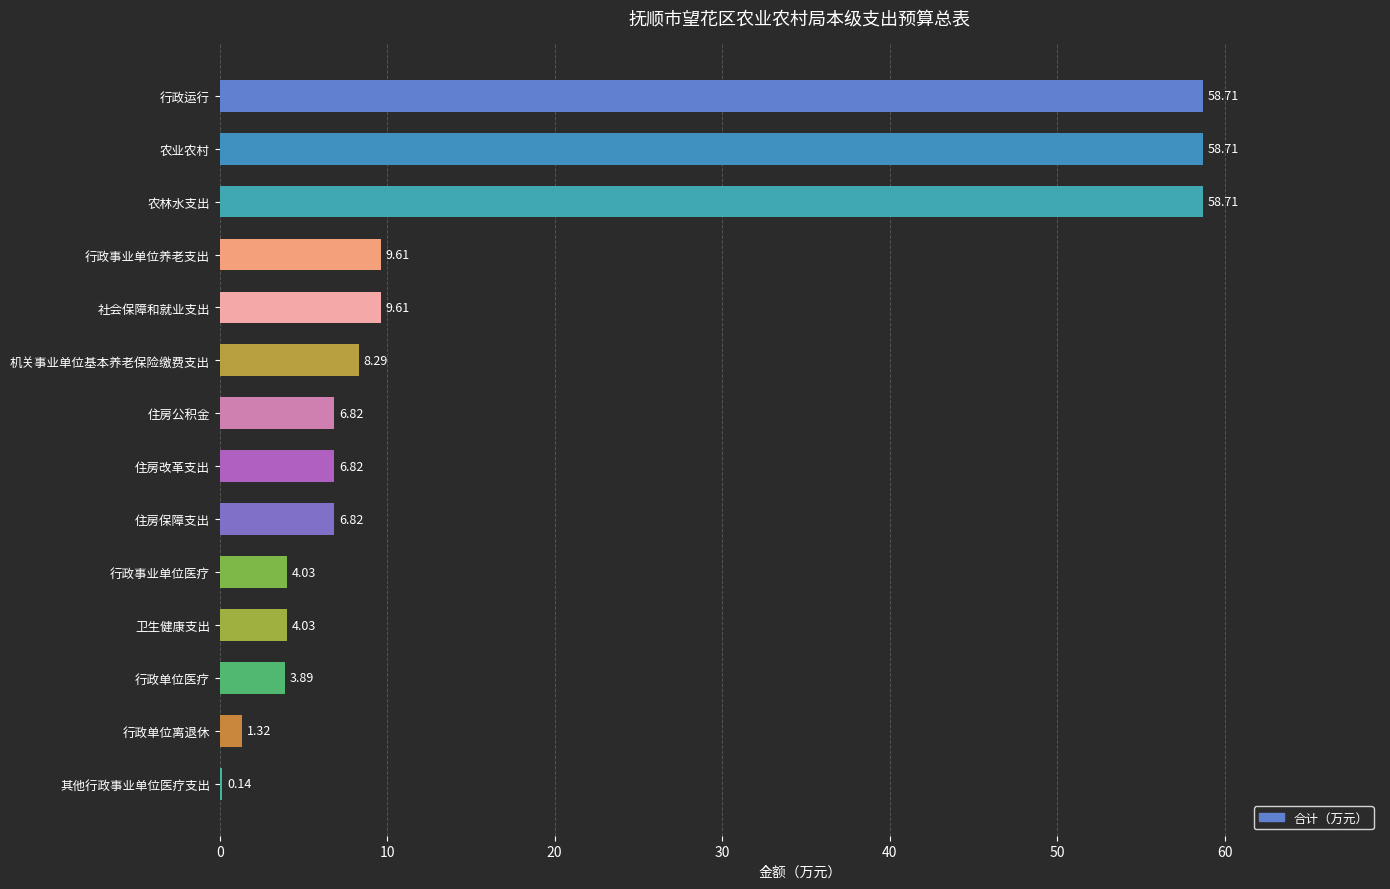

What is the sum of the values at 住房公积金 and 社会保障和就业支出?

16.4